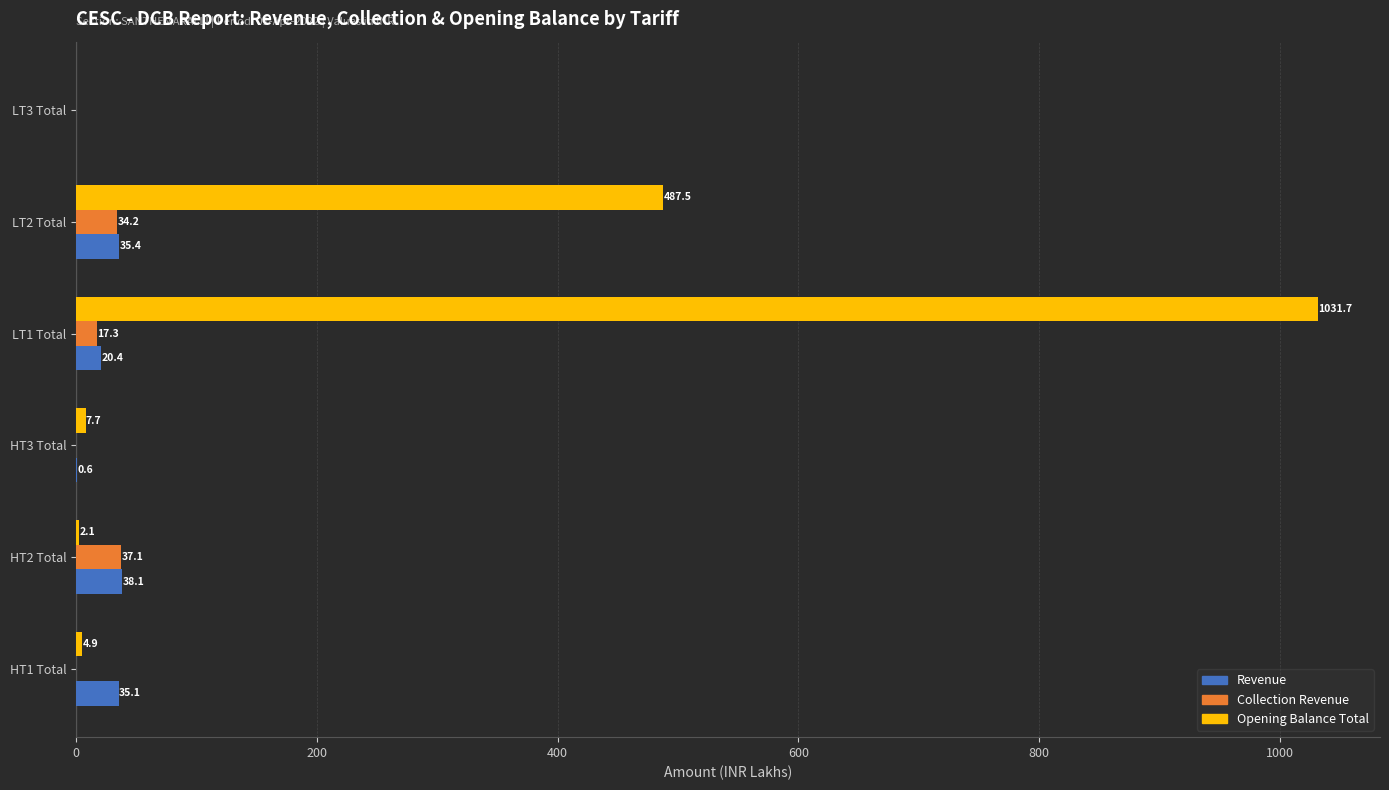

Between HT1 Total and LT3 Total, which series saw the biggest shift?

Revenue